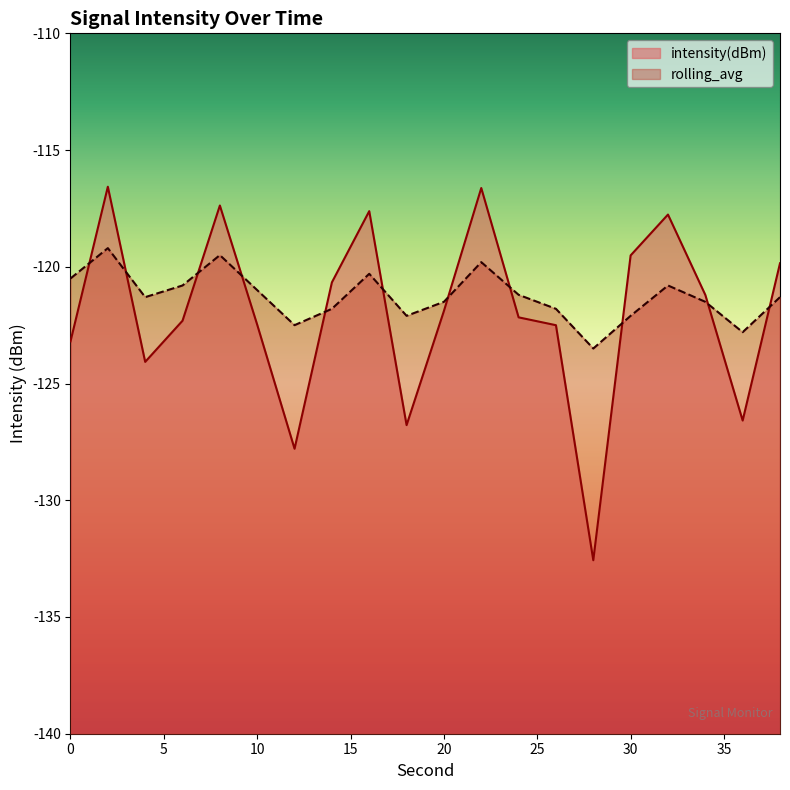

What is the maximum value for intensity(dBm)?

-116.6